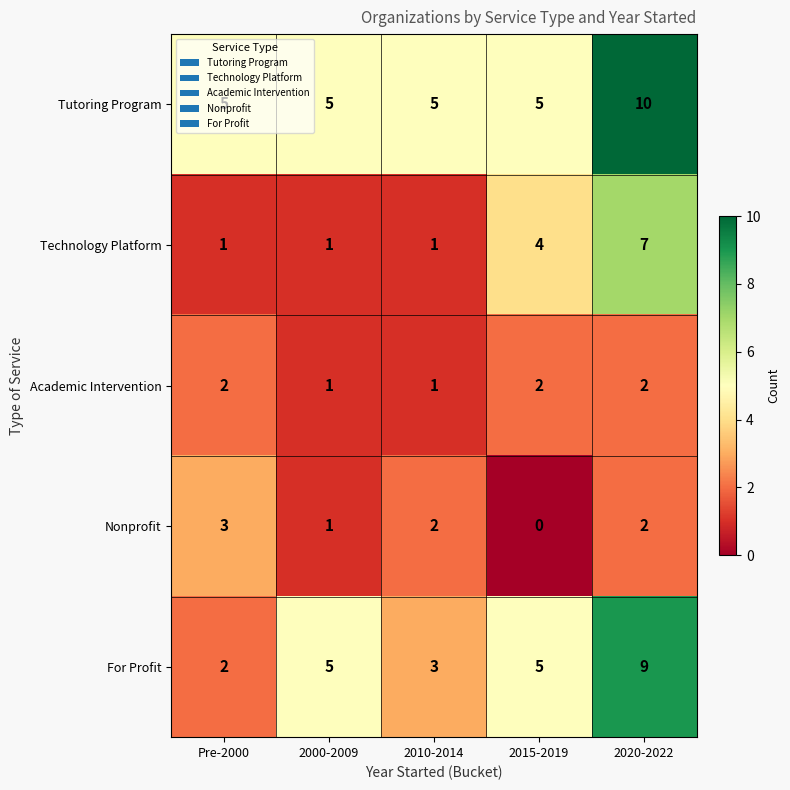

Which category has the highest value across all series?

2020-2022